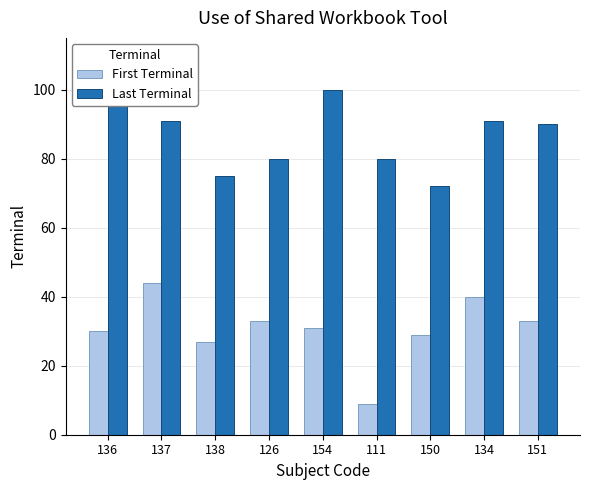

What is the maximum value for Last Terminal?

100